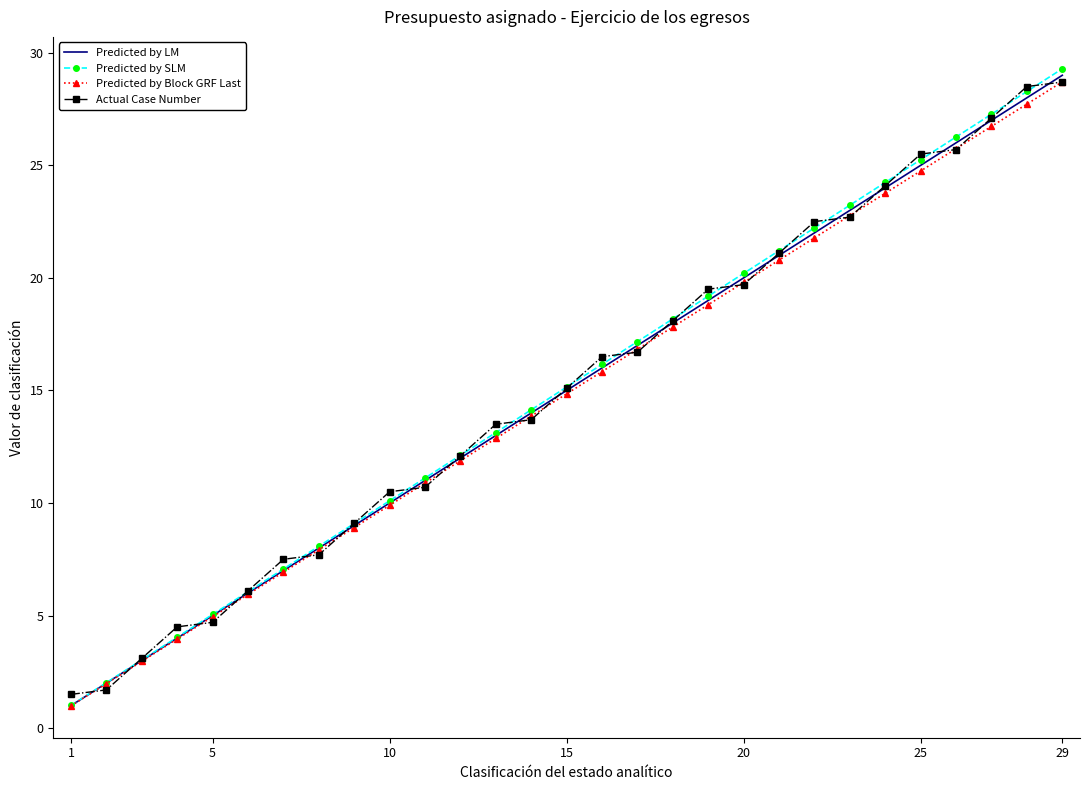

What is the greatest value displayed?

29.3